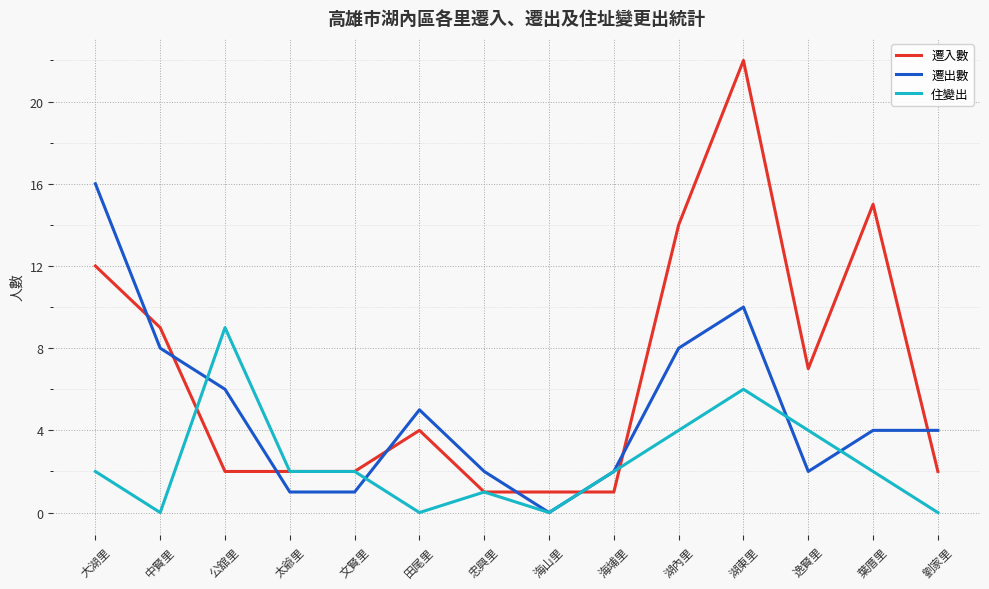

Does the chart have visible grid lines?

Yes